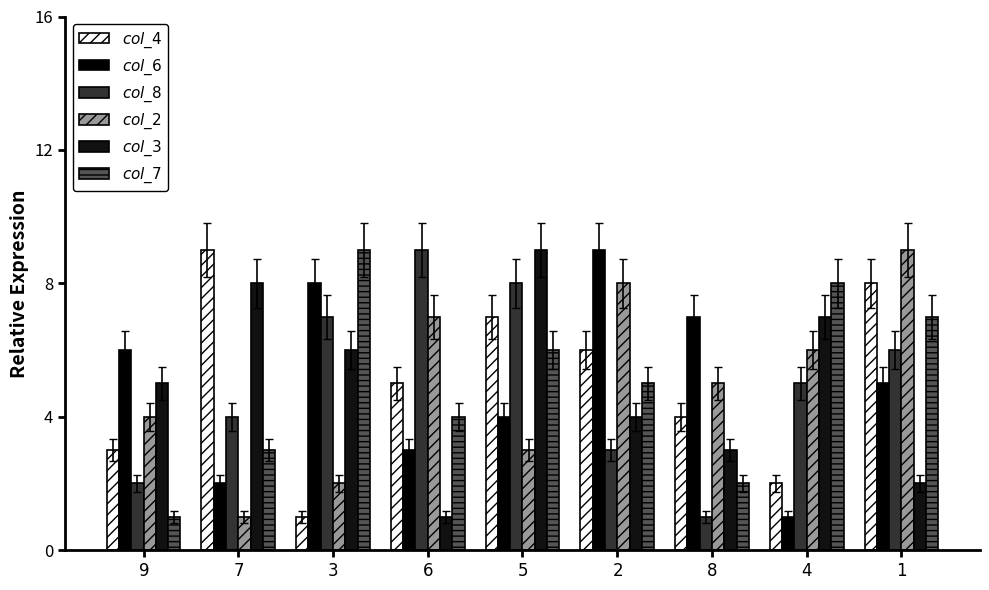

At $\it{9}$, list the series in order from largest to smallest.

$\it{col\_6}$, $\it{col\_3}$, $\it{col\_2}$, $\it{col\_4}$, $\it{col\_8}$, $\it{col\_7}$